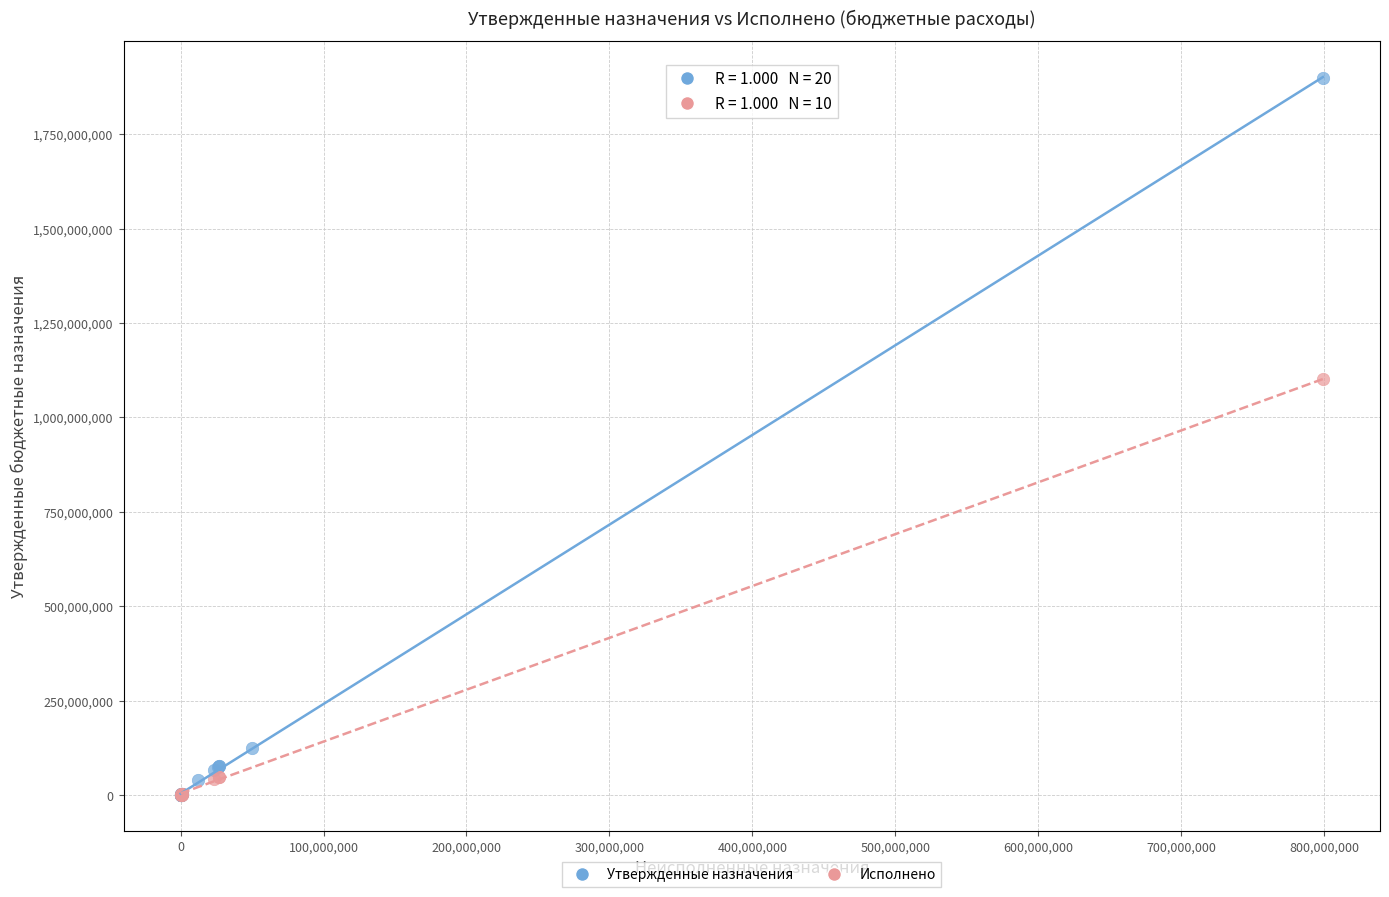

Which series has the widest spread of Y values?

Утвержденные назначения